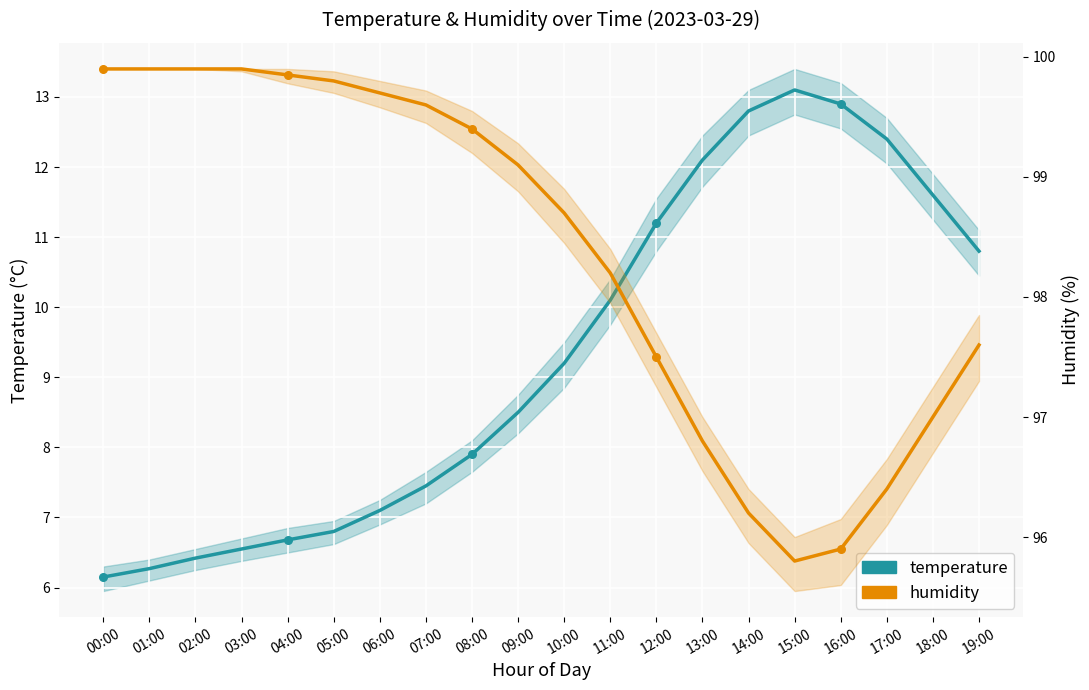

Which series has the largest total across all categories?

humidity